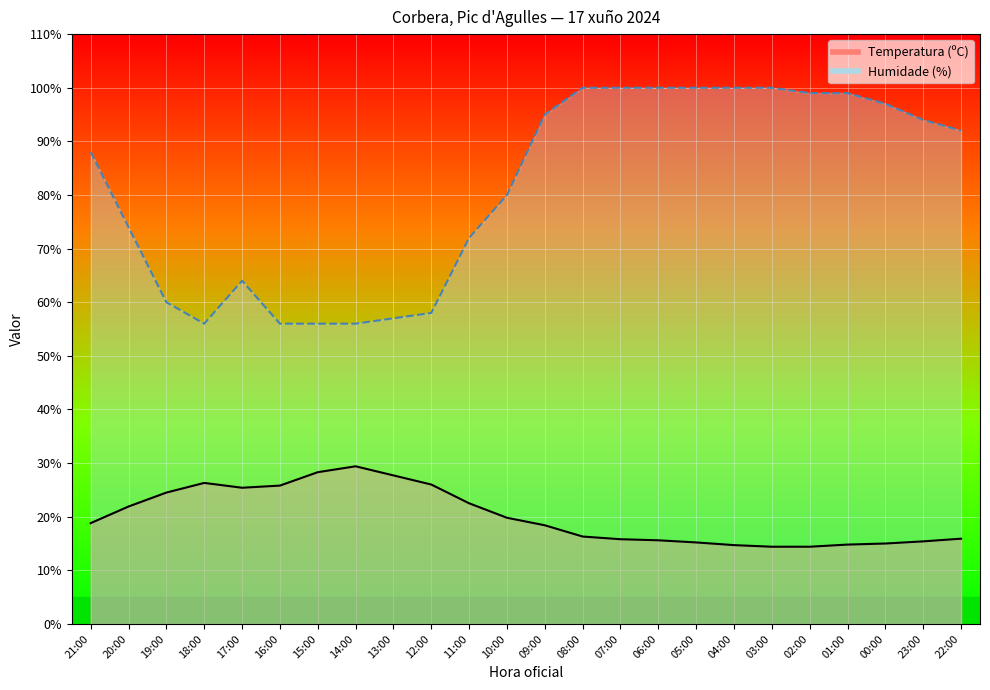

True or false: Humidade (%) and Temperatura (ºC) cross at least once.

False